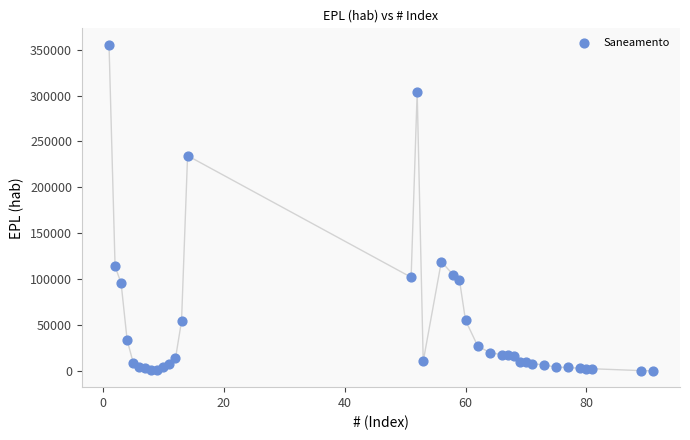

What is the range of Y values (max minus min)?

355396.5